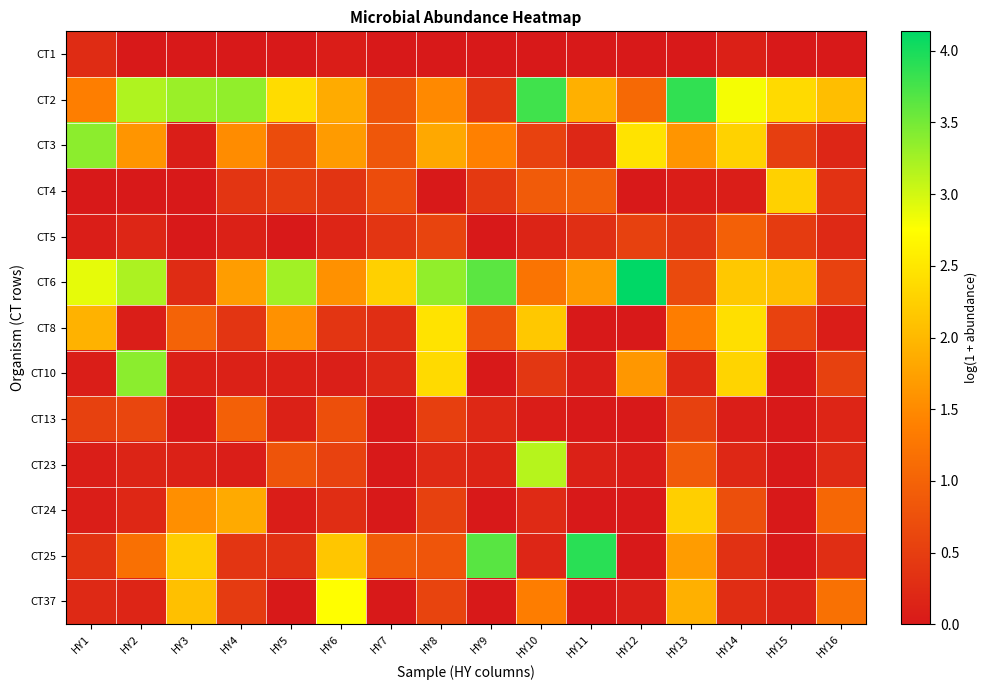

At how many categories does at least one series exceed 2?

16